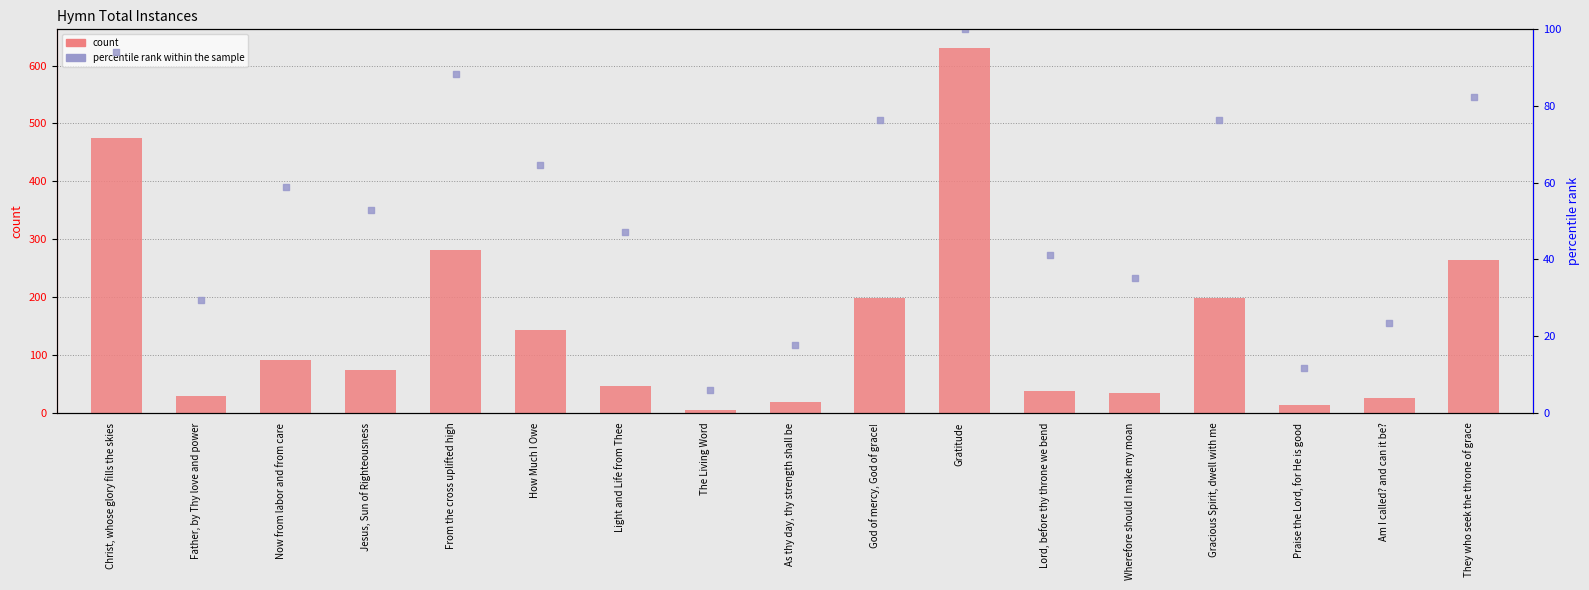

Which series has the largest total across all categories?

count